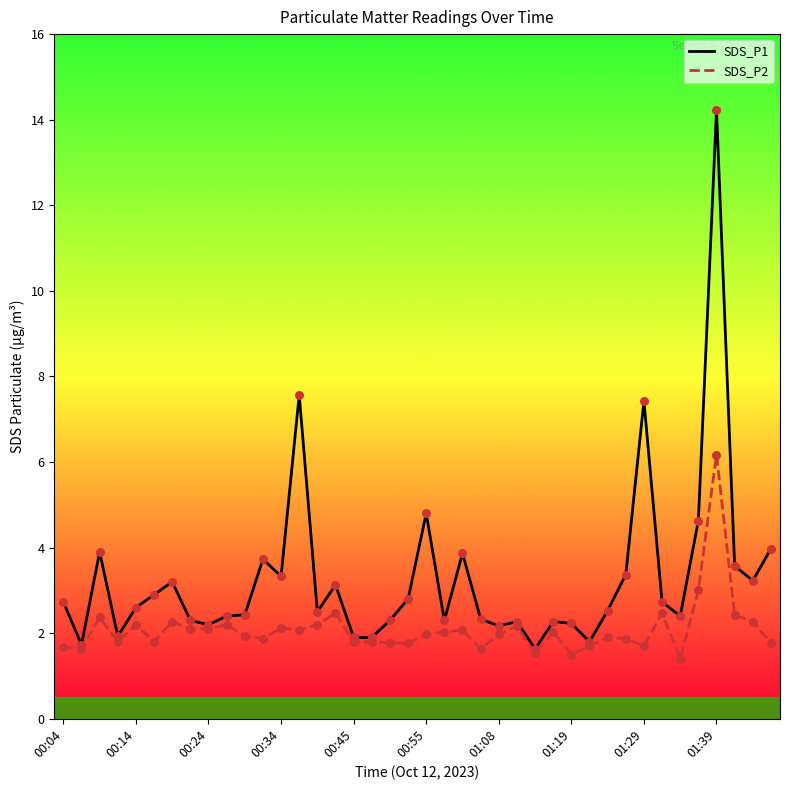

What are all the series names shown in the legend?

SDS_P1, SDS_P2